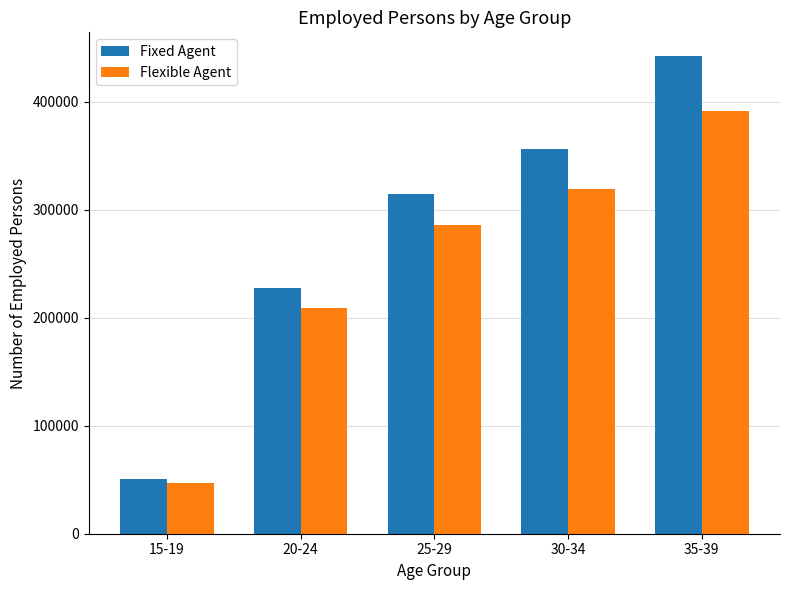

At 15-19, list the series in order from smallest to largest.

Flexible Agent, Fixed Agent